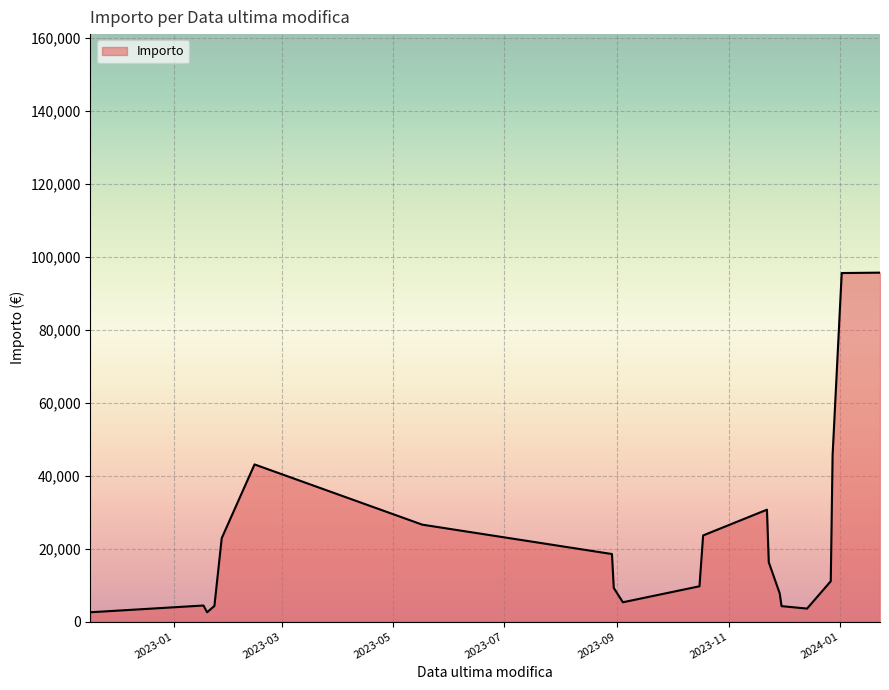

What is the difference between the maximum and minimum values?

93049.9